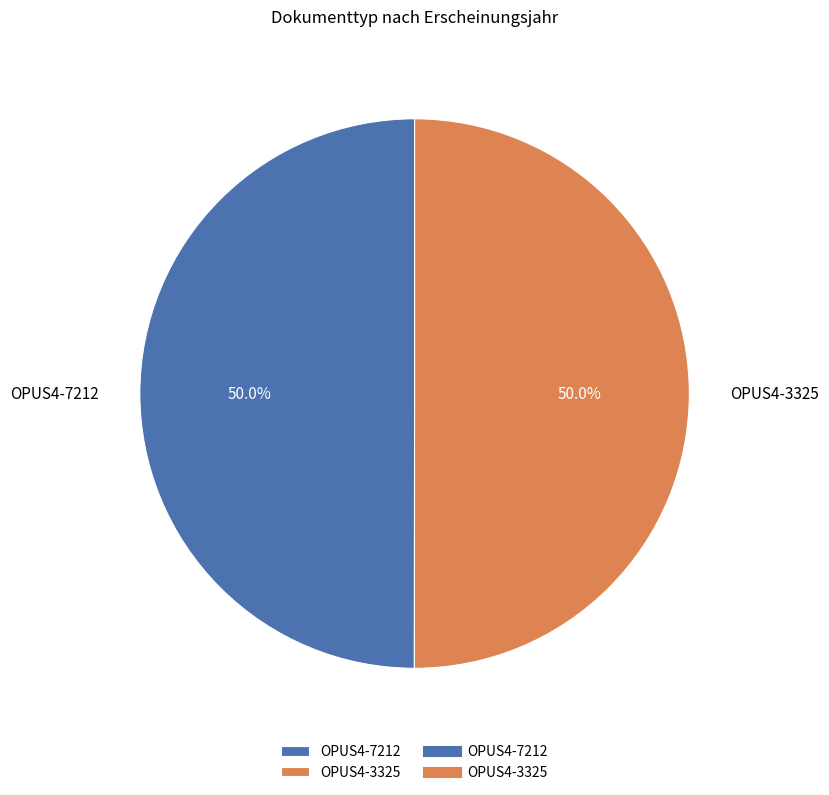

How many slices are in this pie chart?

2